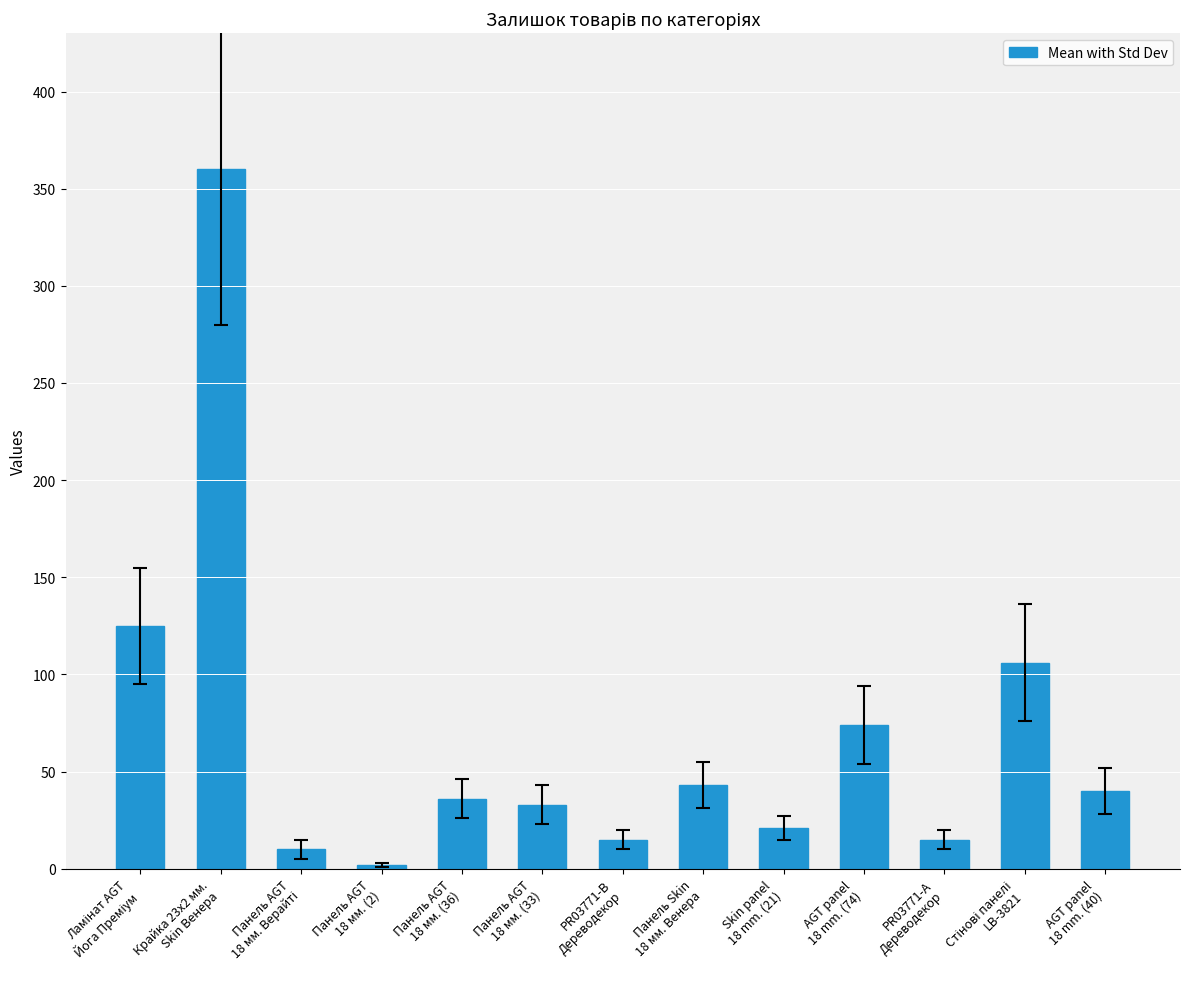

Reading left to right, list all the values displayed in this chart.

125	360	10	2	36	33	15	43	21	74	15	106	40